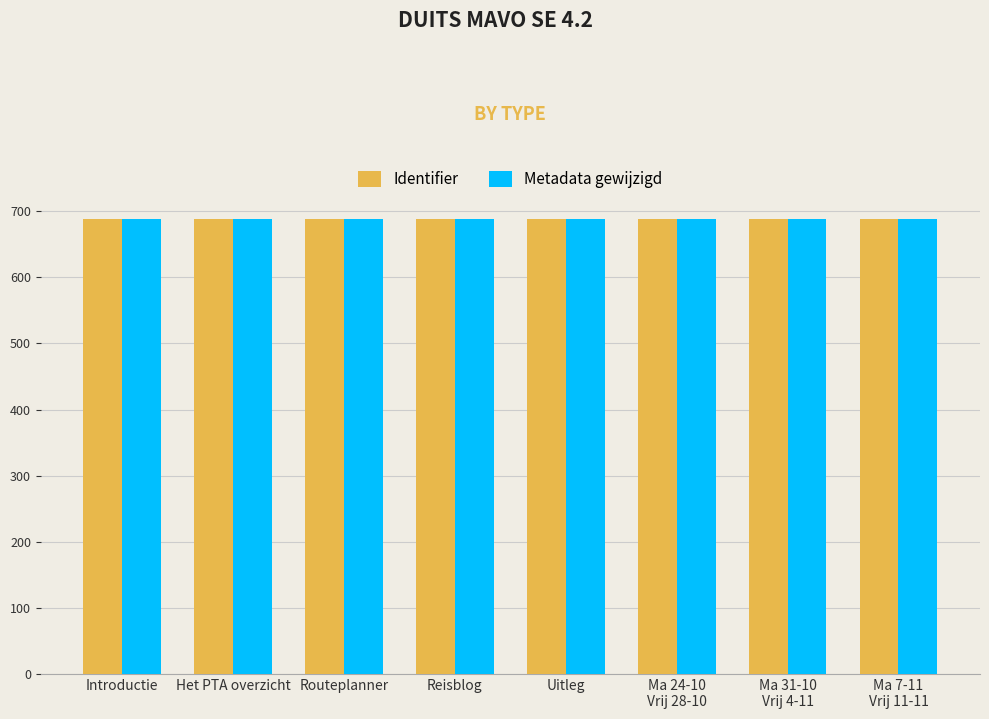

Does the chart contain stacked bars?

No